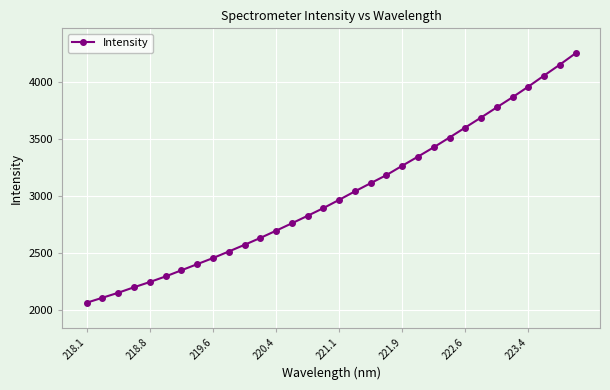

How many distinct data groups are displayed?

1